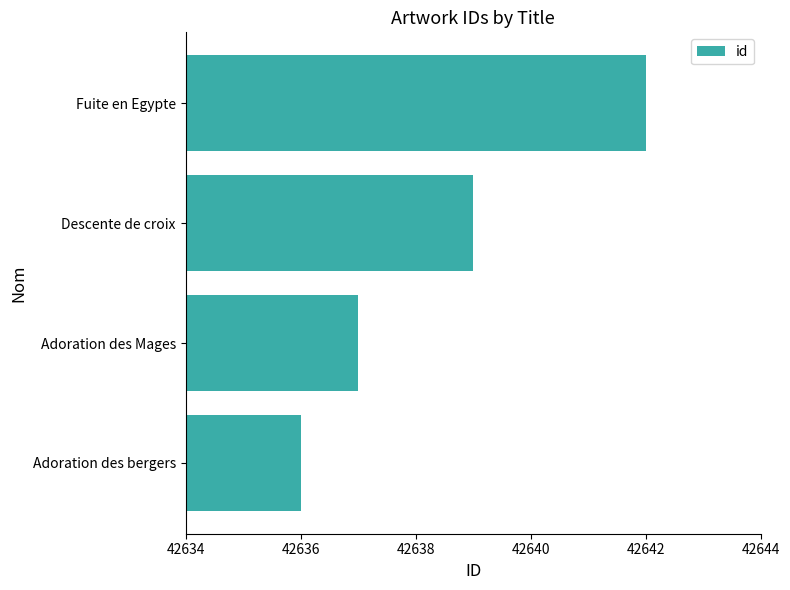

Rank the categories by value from lowest to highest.

Adoration des bergers, Adoration des Mages, Descente de croix, Fuite en Egypte